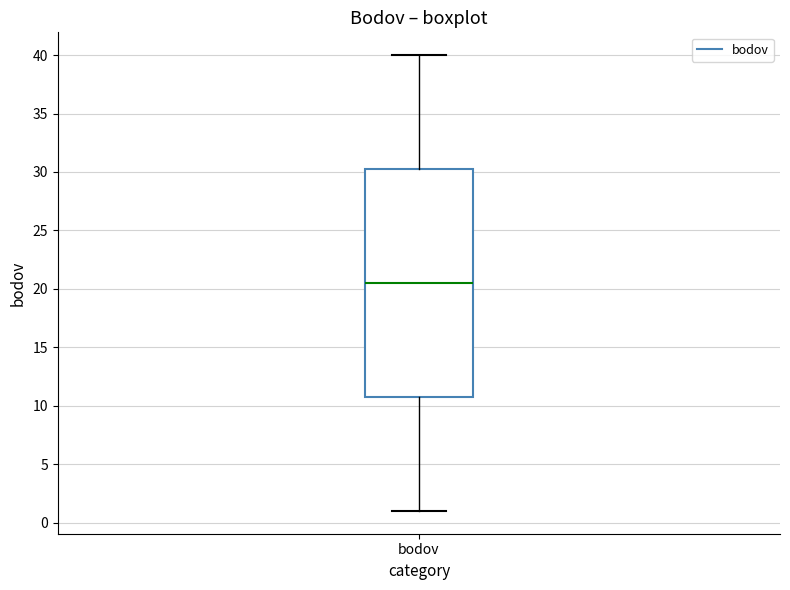

Where is the upper edge of the box for bodov on the y-axis? The values are not printed on the chart, so give them approximately, as read against the axis.

30.5